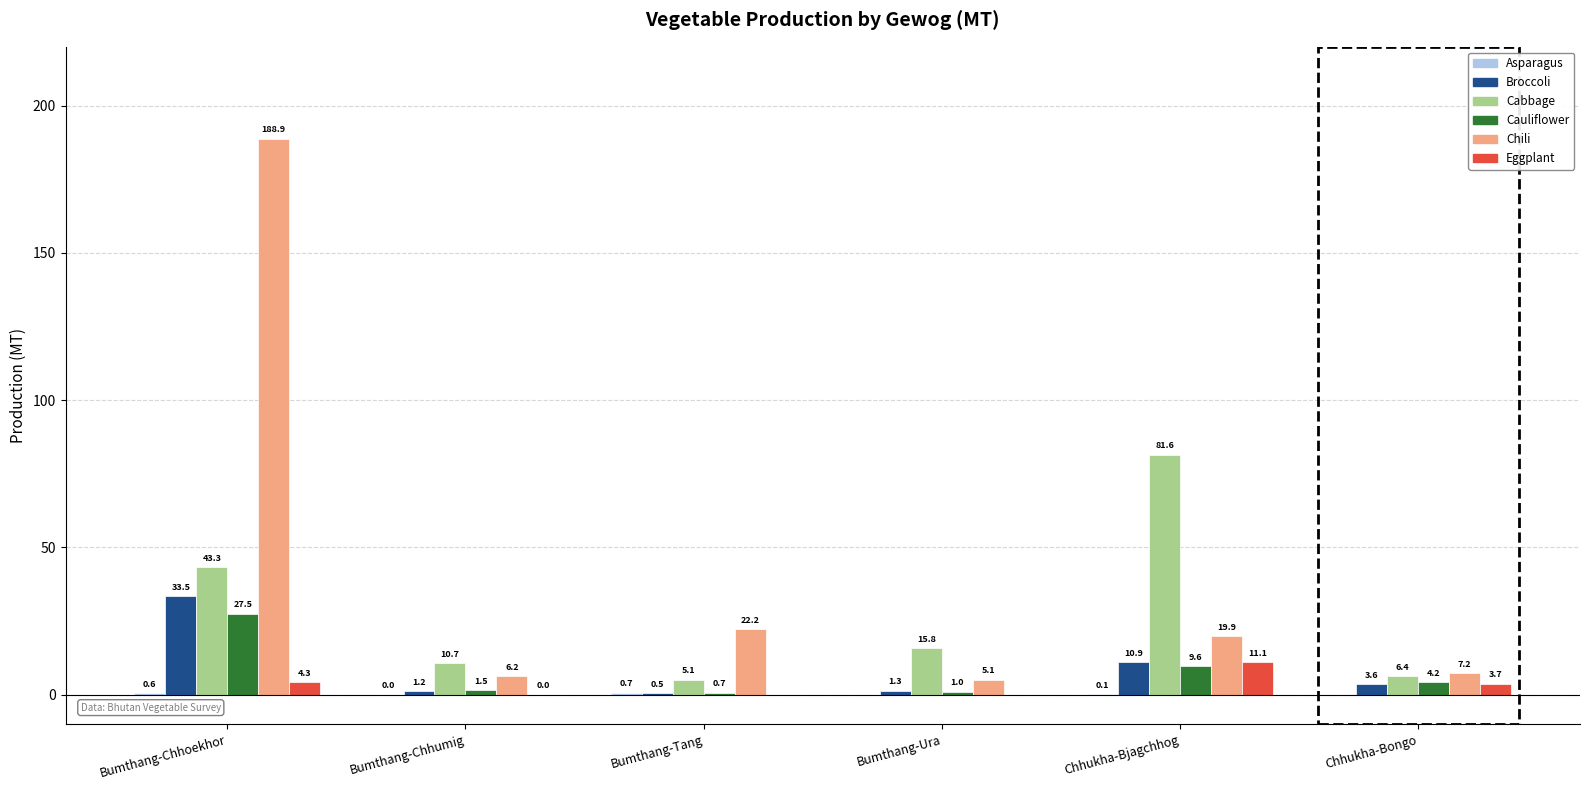

Which series has the largest total across all categories?

Chili